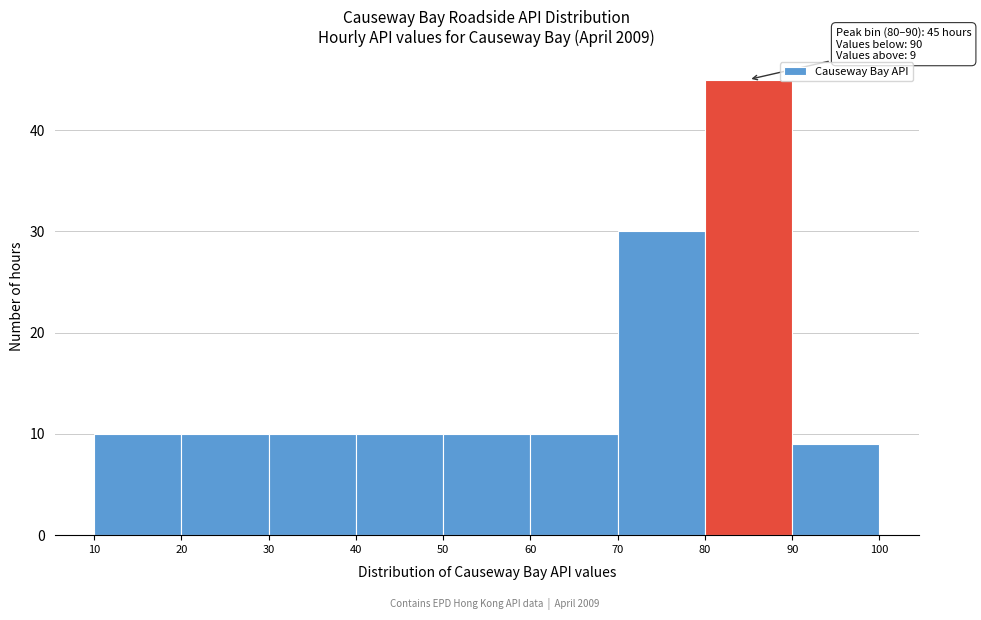

Over which range of the x-axis is the bar tallest?

80 to 90